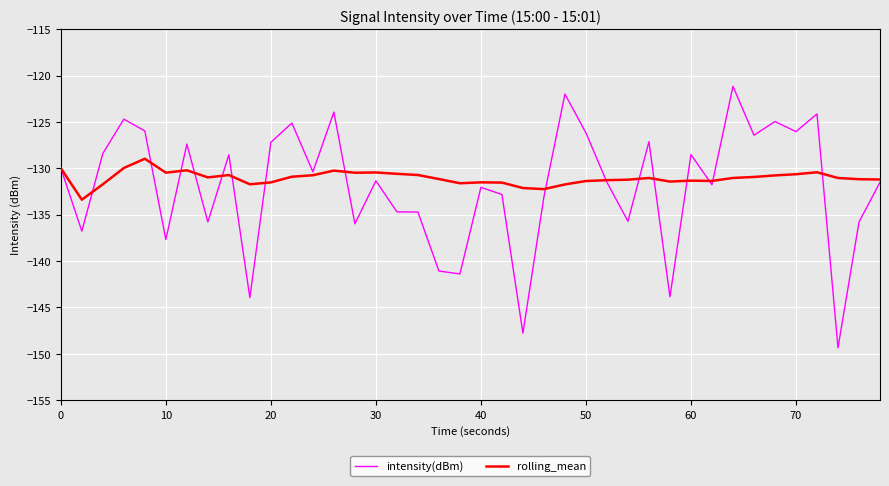

What is the minimum value shown in the chart?

-149.4